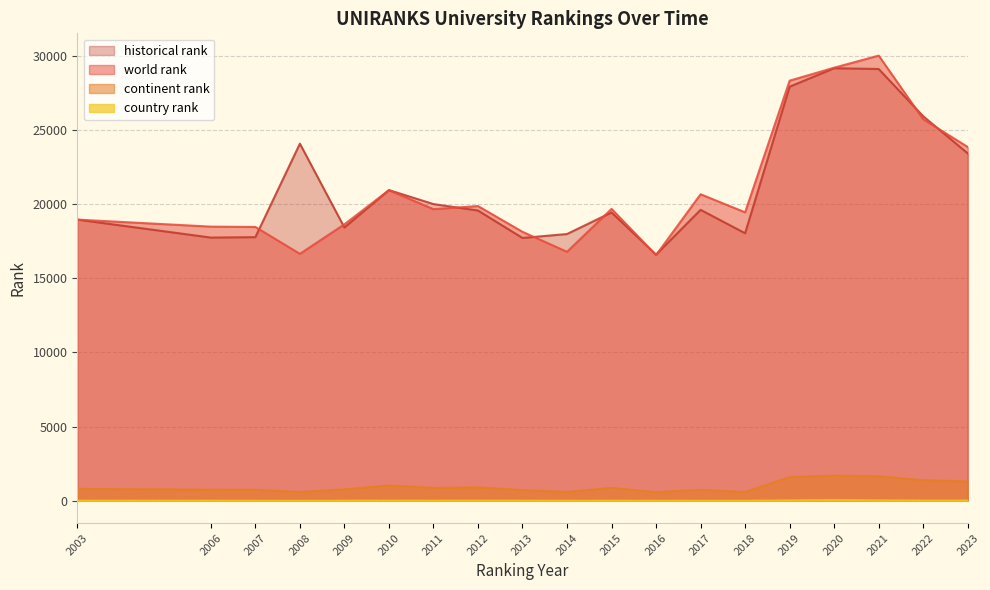

What is the highest value of the historical rank series?

29150.0